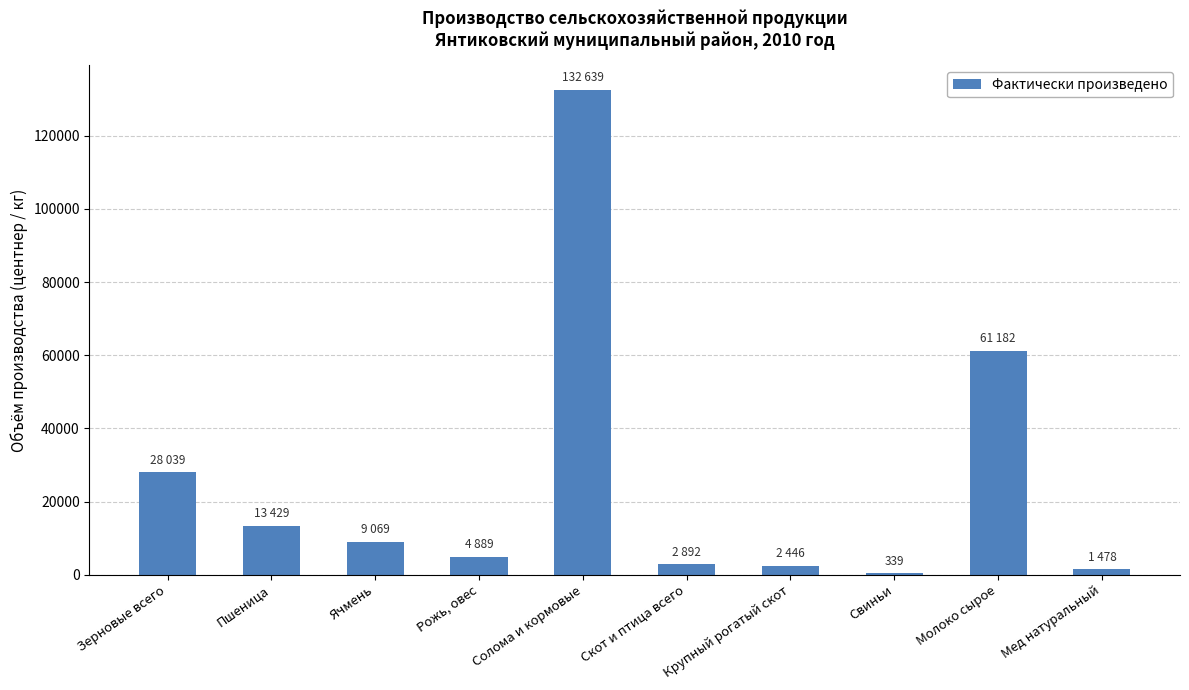

Is it true that the value at Скот и птица всего is 2892?

True